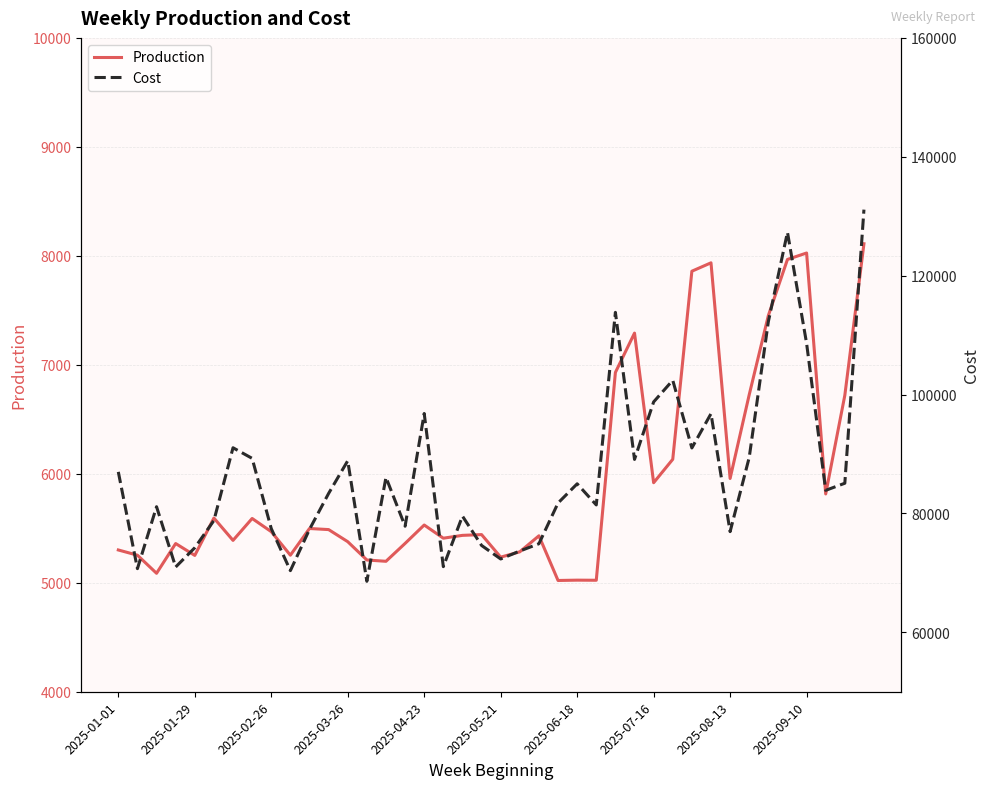

What is the minimum value for Production?

5021